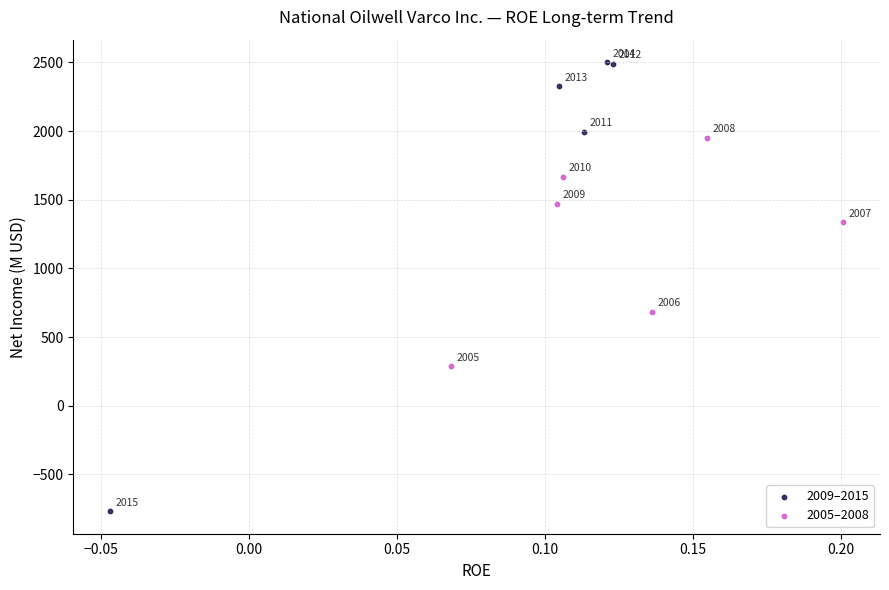

Which series contains the lowest Y value?

2009–2015